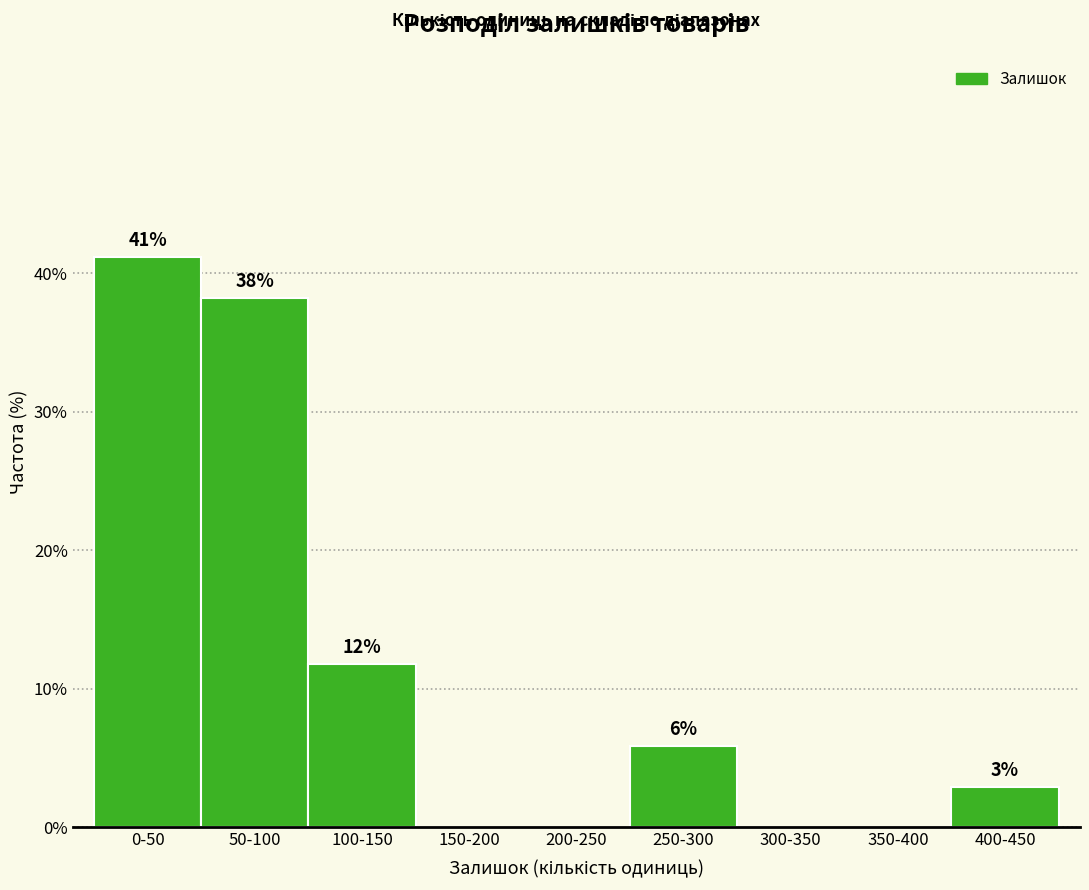

Are the bars horizontal?

No